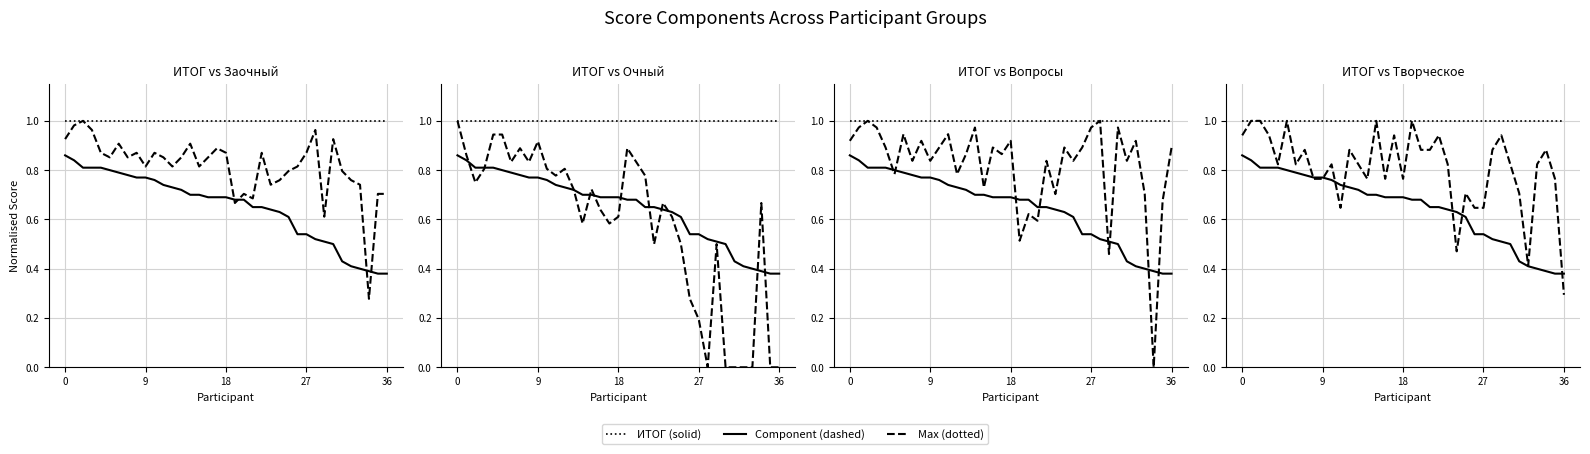

Reading left to right, transcribe all the data shown in this chart.

Expert: 1.0	1.0	1.0	1.0	1.0	1.0	1.0	1.0	1.0	1.0	1.0	1.0	1.0	1.0	1.0	1.0	1.0	1.0	1.0	1.0	1.0	1.0	1.0	1.0	1.0	1.0	1.0	1.0	1.0	1.0	1.0	1.0	1.0	1.0	1.0	1.0	1.0
ИТОГ: 0.9	0.8	0.8	0.8	0.8	0.8	0.8	0.8	0.8	0.8	0.8	0.7	0.7	0.7	0.7	0.7	0.7	0.7	0.7	0.7	0.7	0.7	0.7	0.6	0.6	0.6	0.5	0.5	0.5	0.5	0.5	0.4	0.4	0.4	0.4	0.4	0.4
Итог заочного этапа: 0.9	1.0	1.0	1.0	0.9	0.9	0.9	0.9	0.9	0.8	0.9	0.9	0.8	0.9	0.9	0.8	0.9	0.9	0.9	0.7	0.7	0.7	0.9	0.7	0.8	0.8	0.8	0.9	1.0	0.6	0.9	0.8	0.8	0.7	0.3	0.7	0.7
Очный этап: 1.0	0.9	0.8	0.8	0.9	0.9	0.8	0.9	0.8	0.9	0.8	0.8	0.8	0.7	0.6	0.7	0.6	0.6	0.6	0.9	0.8	0.8	0.5	0.7	0.6	0.5	0.3	0.2	0.0	0.5	0.0	0.0	0.0	0.0	0.7	0.0	0.0
Баллы (вопросы): 0.9	1.0	1.0	1.0	0.9	0.8	0.9	0.8	0.9	0.8	0.9	0.9	0.8	0.9	1.0	0.7	0.9	0.9	0.9	0.5	0.6	0.6	0.8	0.7	0.9	0.8	0.9	1.0	1.0	0.5	1.0	0.8	0.9	0.7	0.0	0.7	0.9
Творческое задание: 0.9	1.0	1.0	0.9	0.8	1.0	0.8	0.9	0.8	0.8	0.8	0.6	0.9	0.8	0.8	1.0	0.8	0.9	0.8	1.0	0.9	0.9	0.9	0.8	0.5	0.7	0.6	0.6	0.9	0.9	0.8	0.7	0.4	0.8	0.9	0.8	0.3